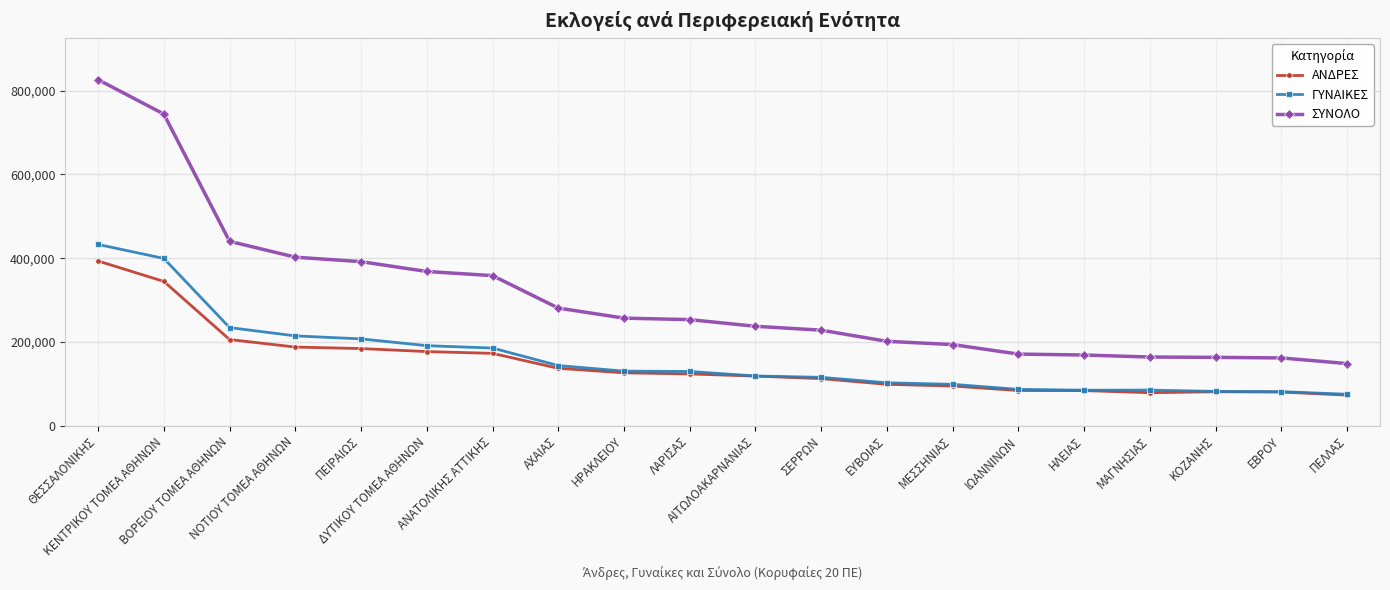

What is the difference between the second highest and minimum values in the ΑΝΔΡΕΣ series?

271329